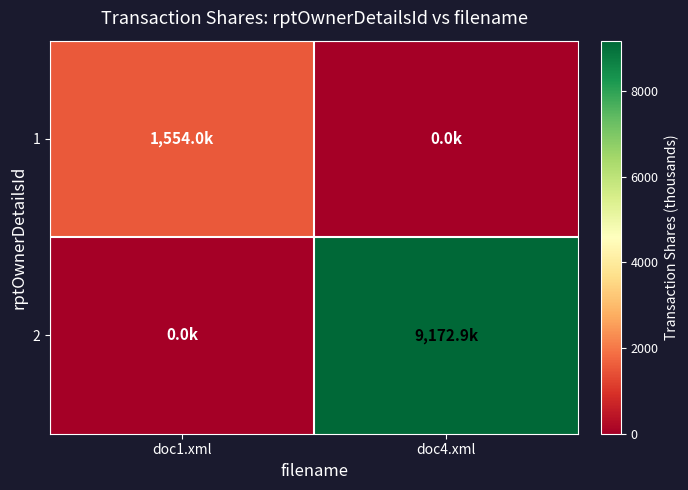

Rank the series by their average value, from highest to lowest.

2, 1